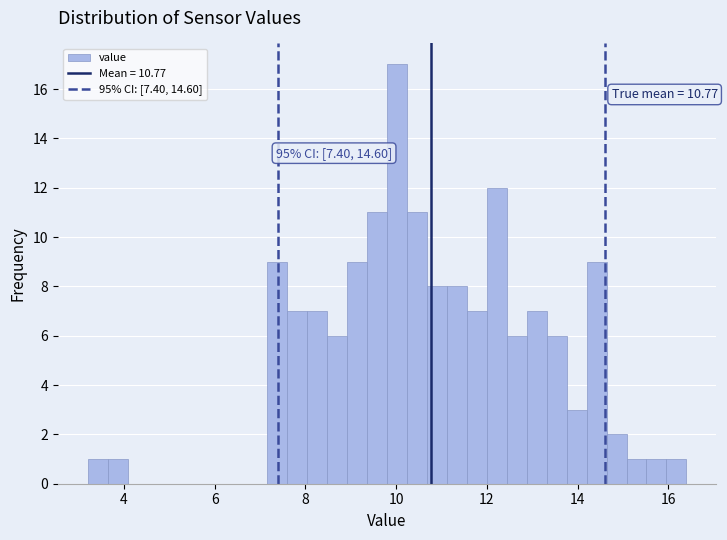

Around what value on the x-axis is the tallest bar? Give the approximate position of its centre, as read against the axis.

10.0